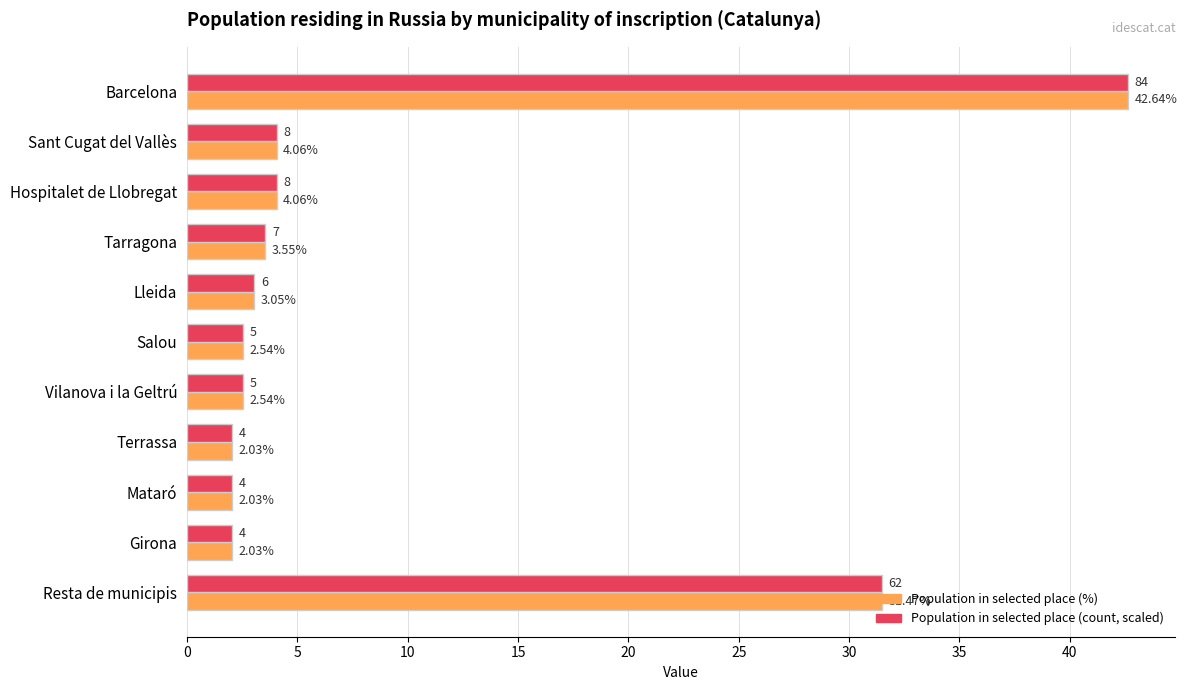

Which category has the highest value across all series?

Barcelona